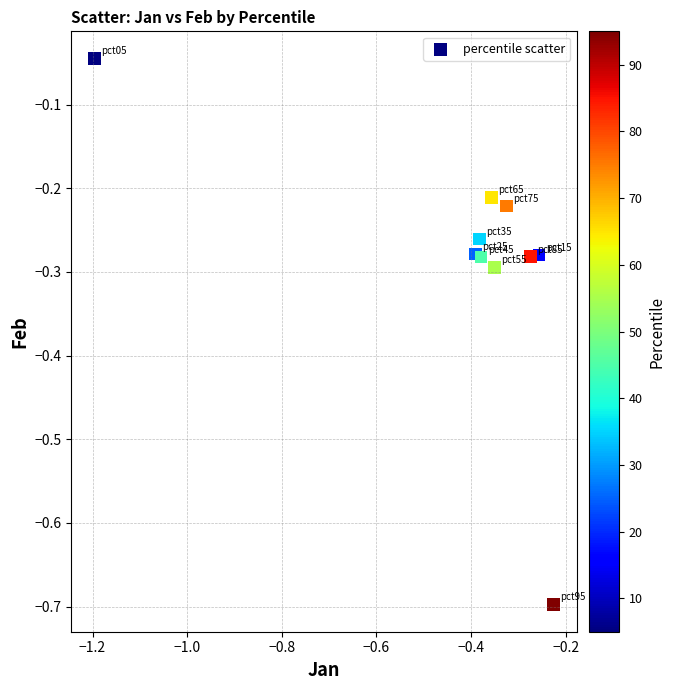

What is the range of Y values (max minus min)?

0.7